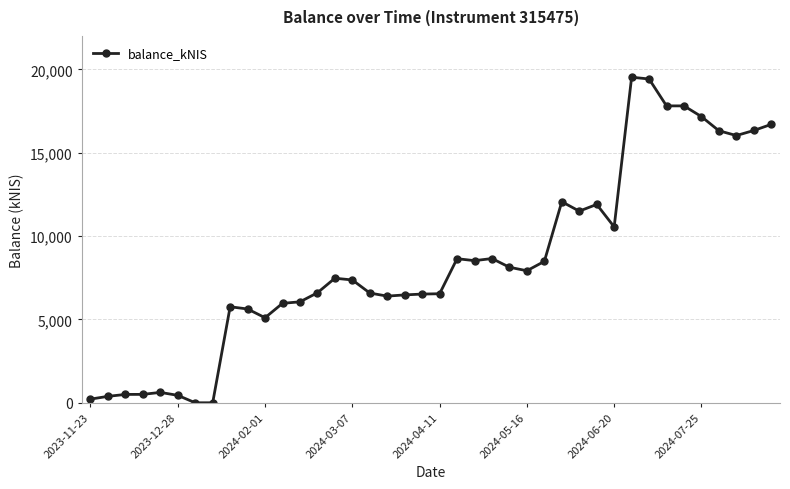

What is the value of the 23rd point from the left?

8523.7